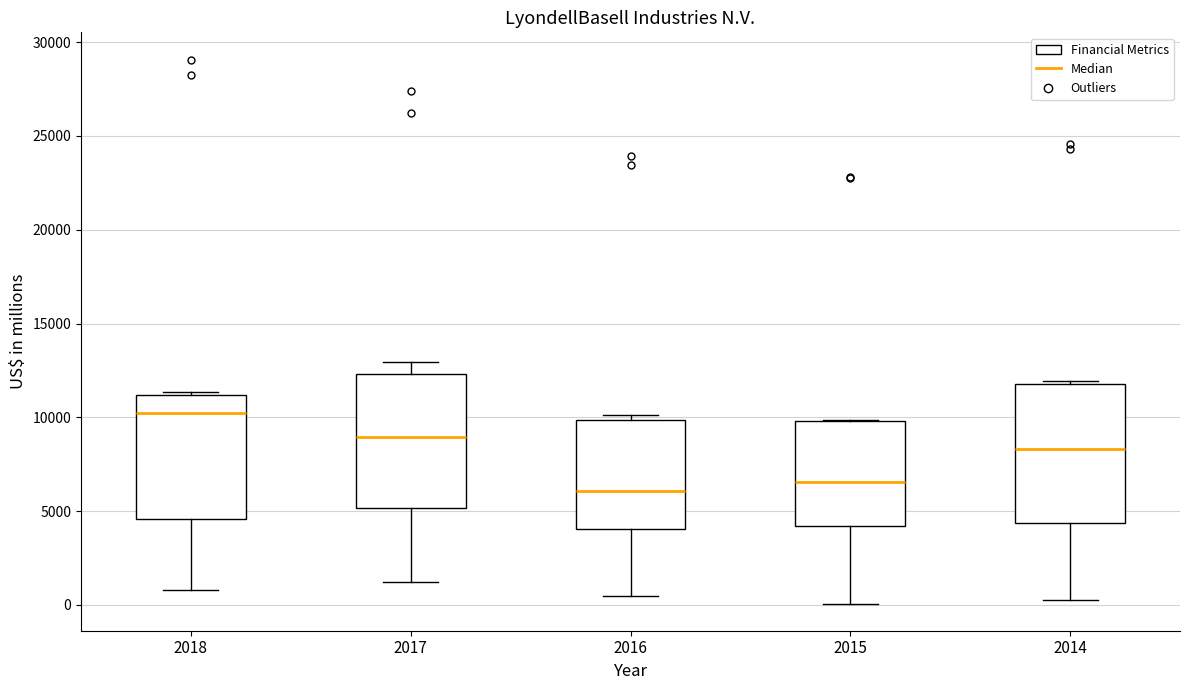

Where is the upper edge of the box at x = 2014 on the y-axis? The values are not printed on the chart, so give them approximately, as read against the axis.

12000